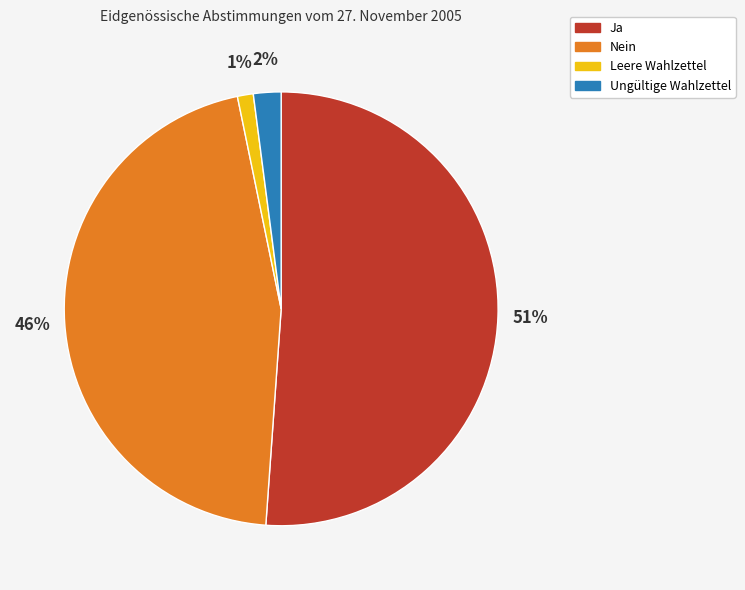

How many segments does this pie chart have?

4